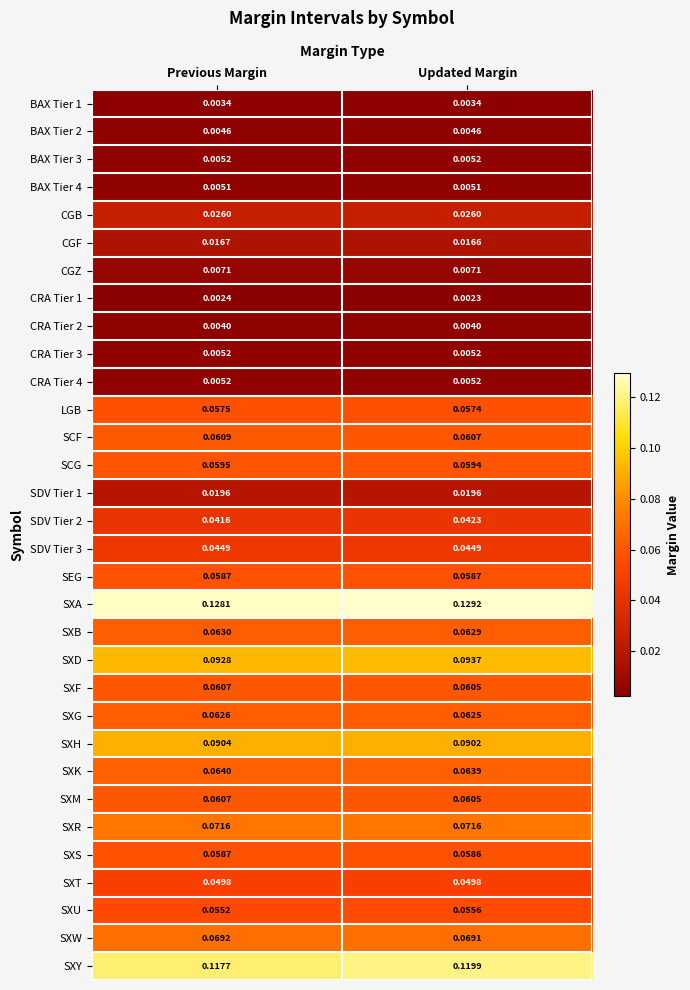

Which category has the lowest value across all series?

Updated Margin